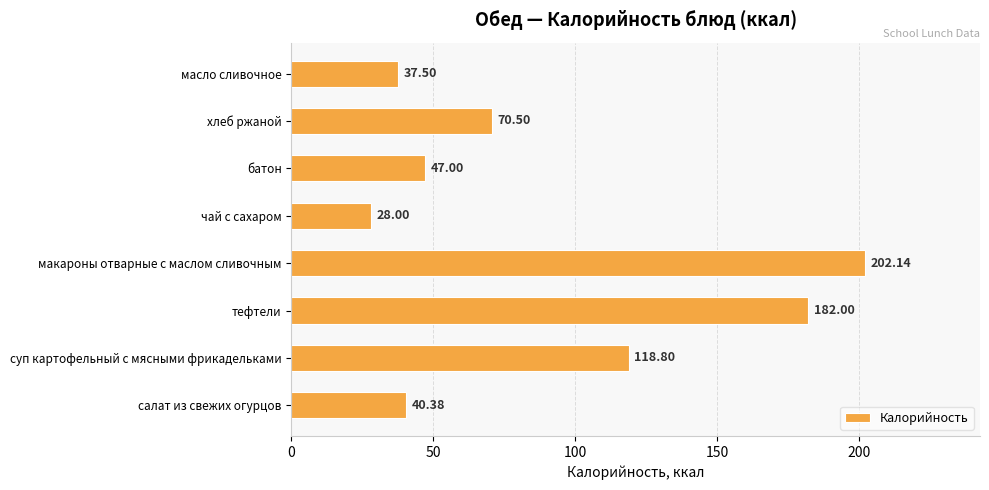

List the labels in order of value, smallest first.

чай с сахаром, масло сливочное, салат из свежих огурцов, батон, хлеб ржаной, суп картофельный с мясными фрикадельками, тефтели, макароны отварные с маслом сливочным